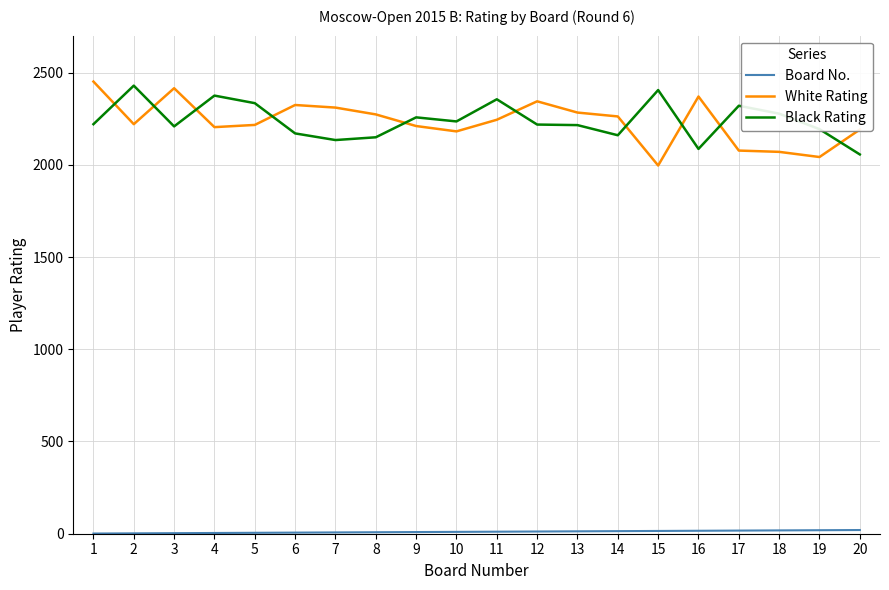

What is the minimum value for Black Rating?

2056